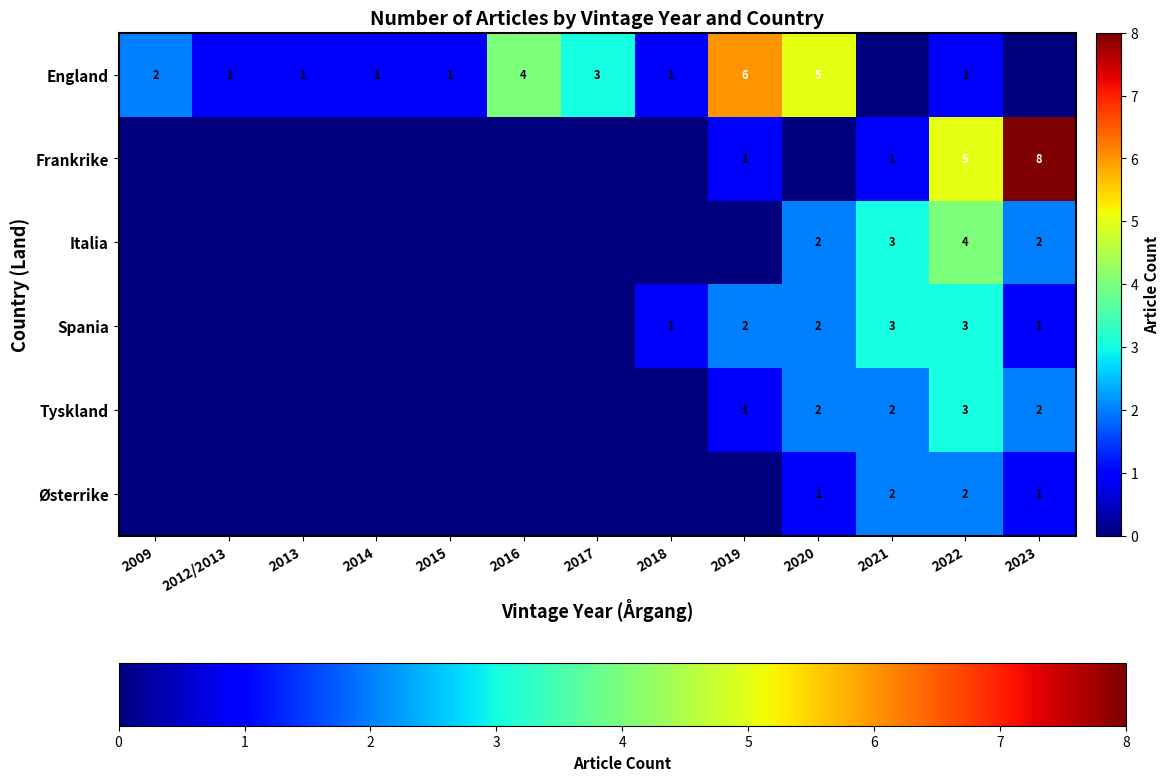

The Italia series shows 2 at 2023. True or false?

True